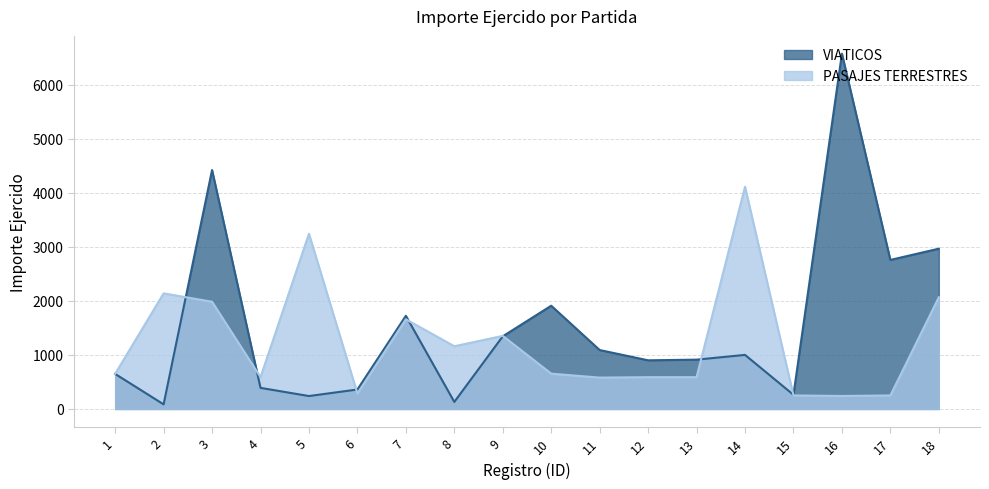

What are all the series names shown in the legend?

VIATICOS, PASAJES TERRESTRES